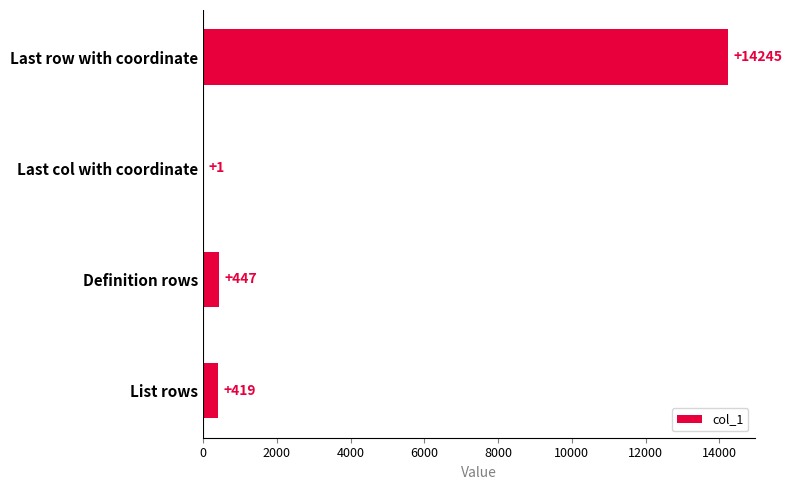

The chart shows a value of 14245 at Last row with coordinate. True or false?

True